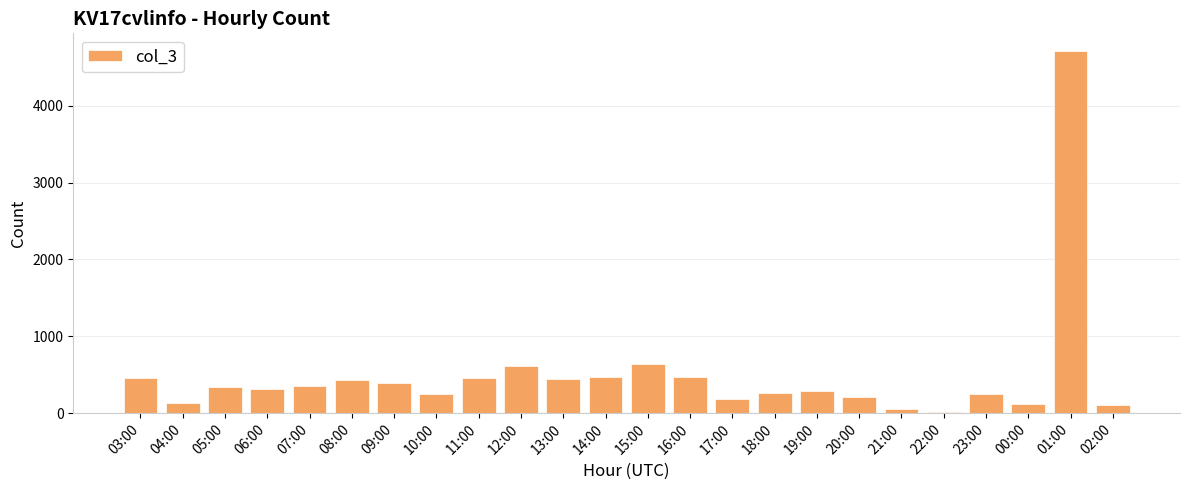

What is the difference between the second highest and second lowest values?

585